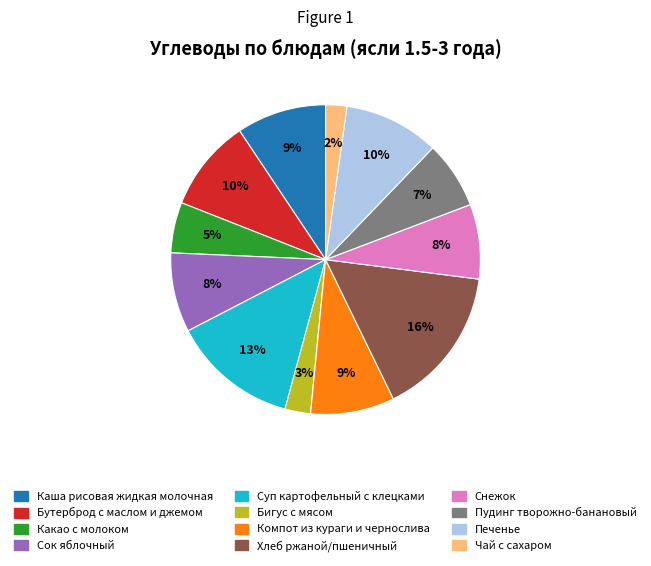

Between Хлеб ржаной/пшеничный and Пудинг творожно-банановый, which is larger?

Хлеб ржаной/пшеничный